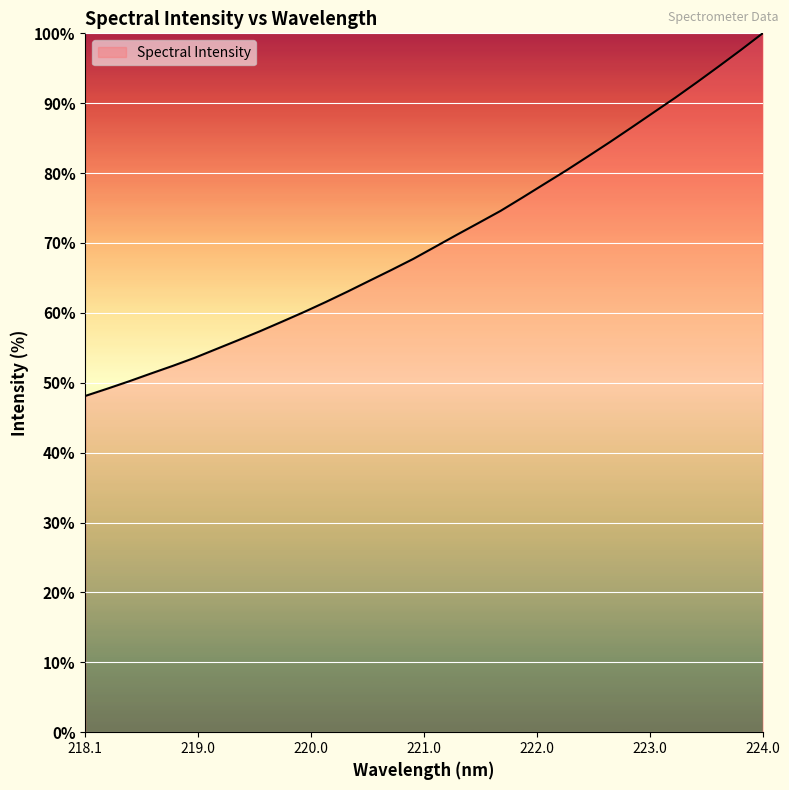

What is the minimum value shown in the chart?

48.1